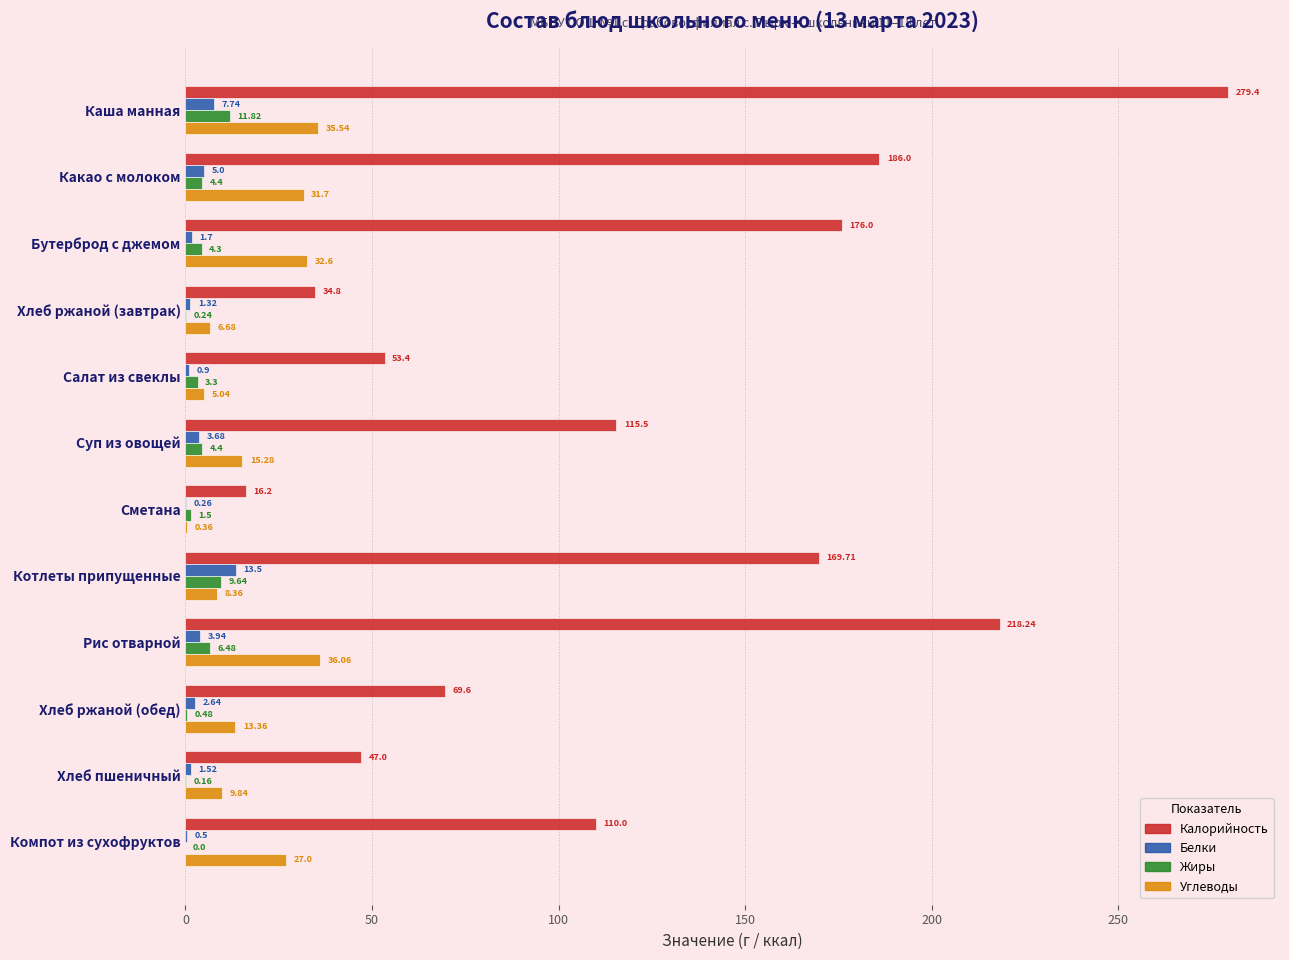

What is the average value of the Углеводы series?

18.5